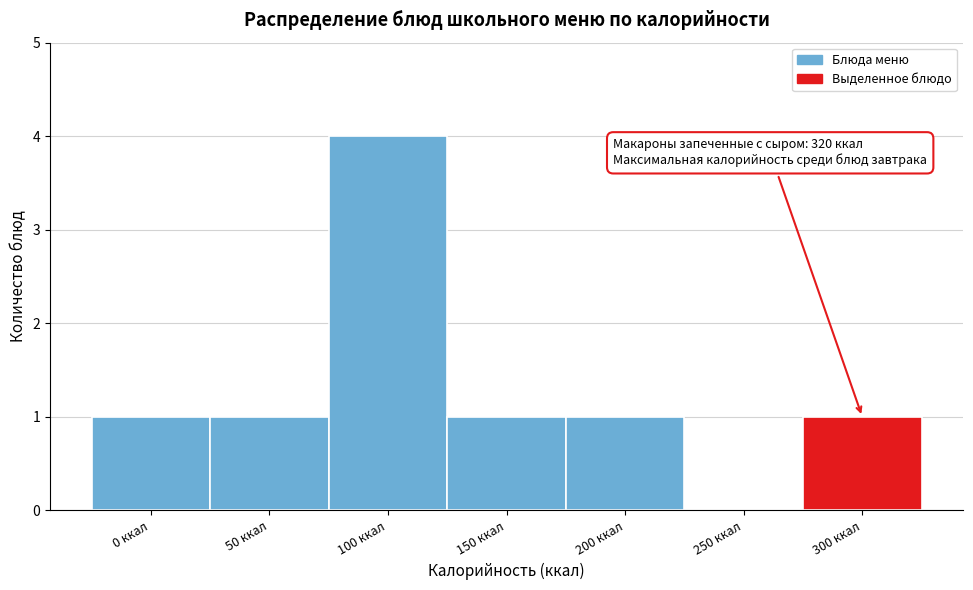

Reading left to right, what are all the values shown in this chart?

0 ккал=1	50 ккал=1	100 ккал=4	150 ккал=1	200 ккал=1	250 ккал=0	300 ккал=1